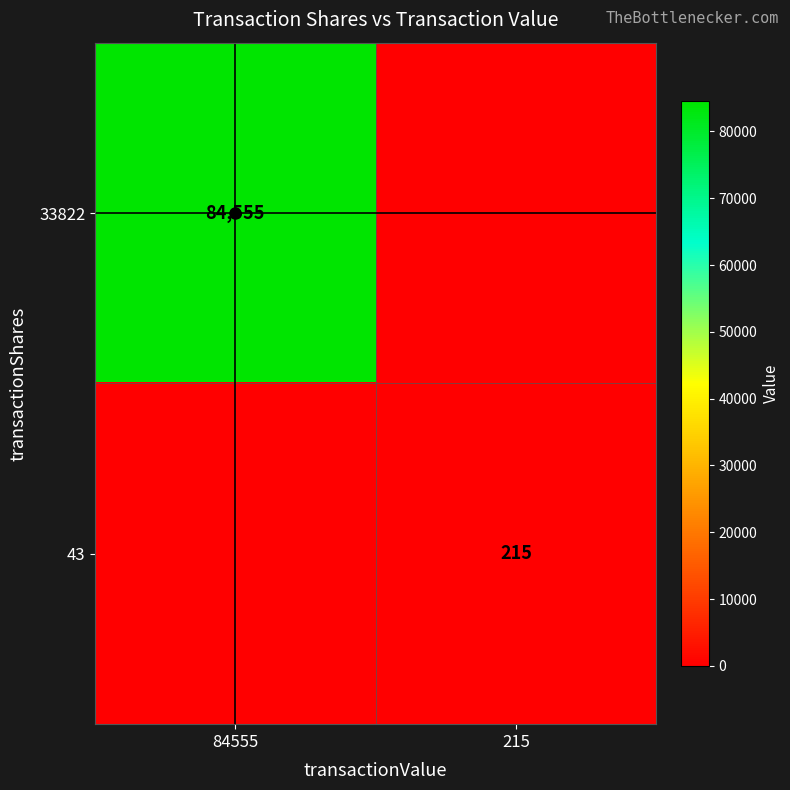

The value of 43 at 215 is 215. True or false?

True